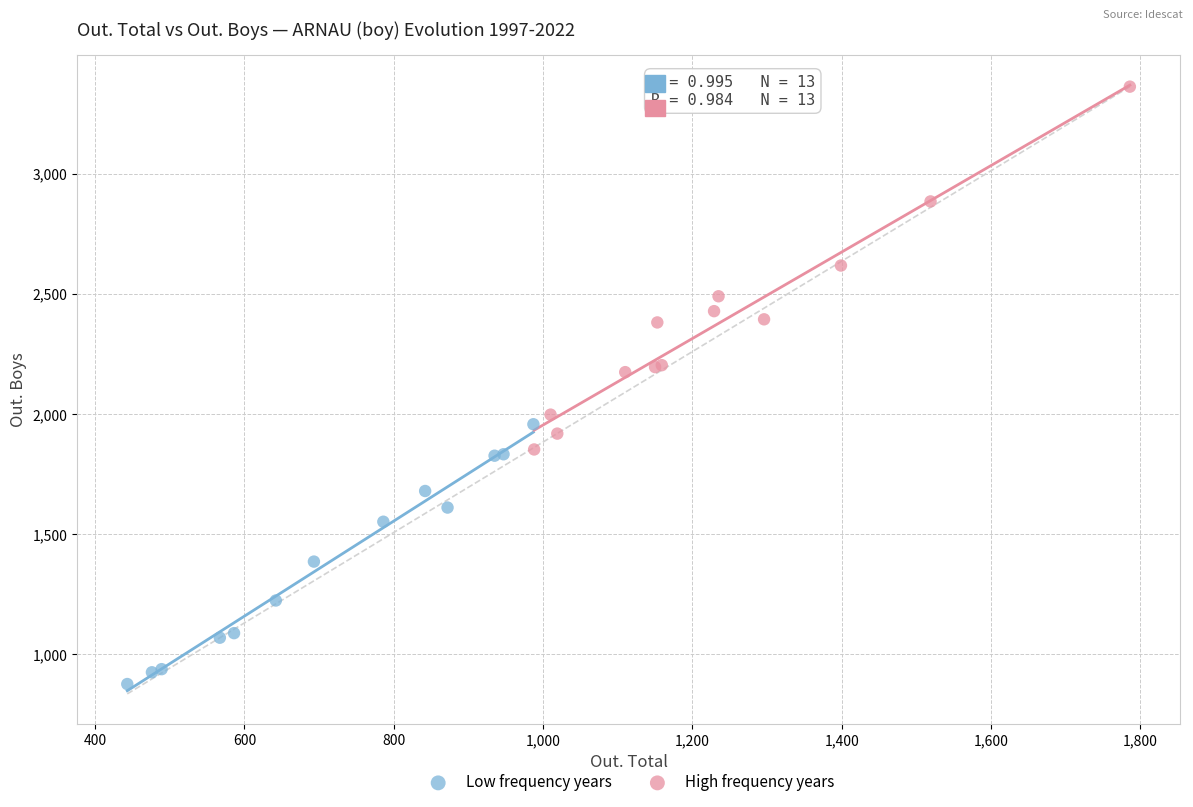

Which series reaches the maximum Y coordinate?

High frequency years